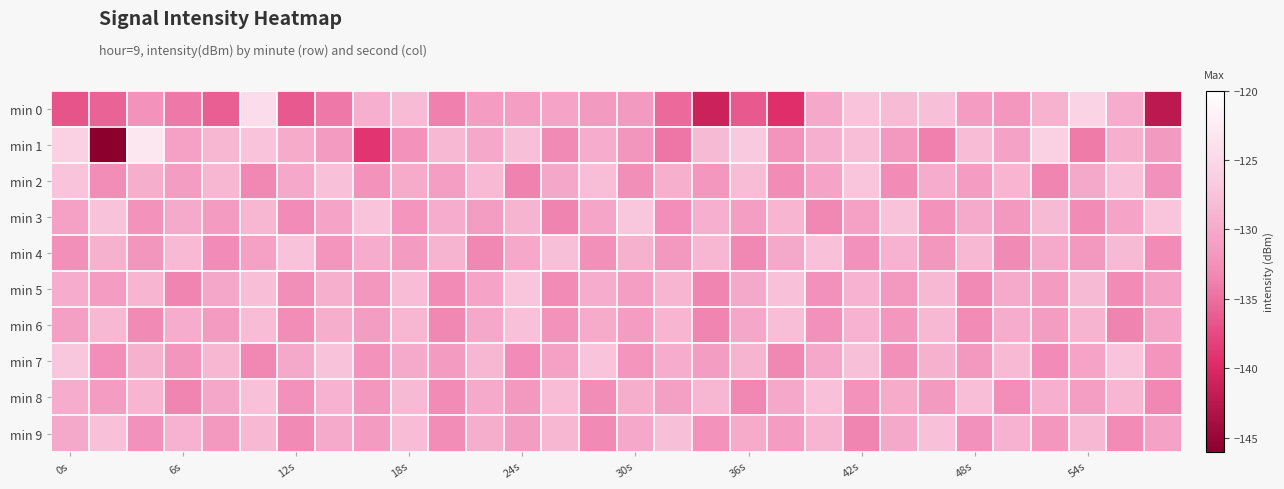

Reading right to left, what are all the values shown in this chart?

min 0: -142.3	-129.7	-125.4	-129.0	-131.8	-131.3	-127.8	-128.2	-127.3	-130.1	-139.5	-136.5	-141.1	-135.3	-131.5	-131.5	-130.6	-131.1	-131.4	-133.7	-128.2	-129.4	-134.3	-136.4	-124.5	-136.1	-134.2	-132.2	-135.8	-136.9
min 1: -131.5	-129.3	-134.2	-125.9	-130.7	-128.1	-133.8	-131.6	-127.9	-129.4	-132.1	-126.7	-128.3	-134.5	-131.9	-129.6	-133.2	-127.8	-130.1	-128.5	-132.2	-139.0	-131.5	-129.8	-127.3	-128.7	-130.8	-123.2	-146.0	-125.9
min 2: -132.4	-127.7	-130.0	-133.5	-128.8	-131.3	-129.6	-132.9	-127.2	-130.5	-133.0	-128.1	-131.8	-129.3	-132.6	-127.9	-130.2	-133.7	-128.4	-131.1	-129.8	-132.3	-127.6	-130.1	-133.4	-128.7	-131.2	-129.5	-132.8	-127.3
min 3: -127.2	-130.5	-133.0	-128.3	-131.6	-129.9	-132.2	-127.5	-130.8	-133.3	-128.8	-131.1	-129.4	-132.7	-127.0	-130.3	-133.6	-128.9	-131.2	-129.7	-132.0	-127.3	-130.6	-133.1	-128.6	-131.4	-129.9	-132.2	-127.5	-130.8
min 4: -133.0	-128.3	-131.6	-129.9	-133.2	-128.5	-131.8	-129.1	-132.4	-127.7	-130.0	-133.3	-128.6	-131.7	-129.2	-132.5	-127.8	-130.1	-133.4	-128.9	-131.4	-129.7	-132.0	-127.5	-130.8	-133.1	-128.4	-131.9	-129.2	-132.5
min 5: -130.7	-133.0	-128.3	-131.4	-129.9	-133.2	-128.5	-131.6	-129.1	-132.4	-127.7	-130.0	-133.5	-128.8	-131.1	-129.6	-132.9	-127.2	-130.5	-133.0	-128.1	-131.8	-129.3	-132.6	-127.9	-130.2	-133.5	-128.8	-131.3	-129.6
min 6: -130.3	-133.6	-128.9	-131.2	-129.7	-133.0	-128.5	-131.8	-129.1	-132.4	-127.9	-130.2	-133.5	-128.8	-131.3	-129.8	-132.3	-127.6	-130.1	-133.4	-128.7	-131.2	-129.5	-132.8	-128.1	-131.4	-129.7	-133.2	-128.5	-131.0
min 7: -132.0	-127.3	-130.6	-133.1	-128.4	-131.7	-129.2	-132.5	-127.8	-130.1	-133.4	-128.9	-131.2	-129.7	-132.0	-127.3	-130.8	-133.1	-128.7	-131.4	-129.9	-132.2	-127.5	-130.0	-133.3	-128.6	-131.9	-129.2	-132.7	-127.0
min 8: -133.3	-128.6	-131.1	-129.4	-132.7	-128.0	-131.5	-129.8	-132.3	-127.6	-130.1	-133.4	-128.7	-131.0	-129.5	-132.8	-128.1	-131.6	-129.9	-133.0	-128.3	-131.8	-129.1	-132.4	-127.7	-130.2	-133.5	-128.8	-131.3	-129.6
min 9: -130.7	-133.0	-128.5	-131.8	-129.1	-132.4	-127.7	-130.0	-133.5	-128.8	-131.3	-129.8	-132.3	-127.8	-130.1	-133.2	-128.7	-131.2	-129.5	-132.8	-128.1	-131.4	-129.9	-133.2	-128.5	-131.6	-129.1	-132.4	-127.7	-130.0